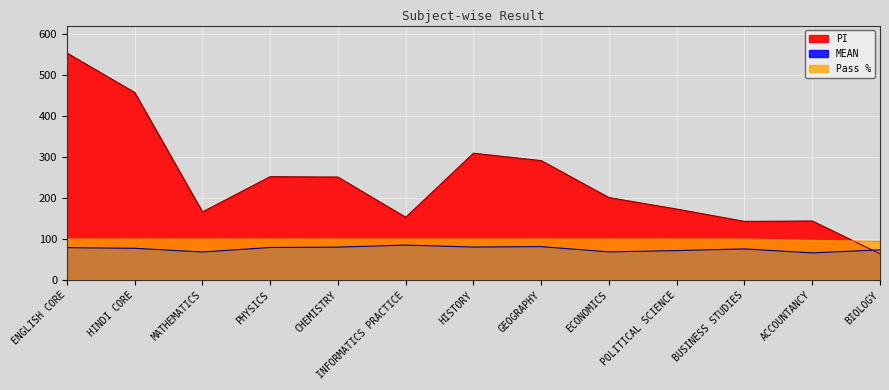

Reading left to right, what are all the values shown in this chart?

Pass %: ENGLISH CORE=100.0	HINDI CORE=100.0	MATHEMATICS=100.0	PHYSICS=100.0	CHEMISTRY=100.0	INFORMATICS PRACTICE=100.0	HISTORY=100.0	GEOGRAPHY=100.0	ECONOMICS=100.0	POLITICAL SCIENCE=100.0	BUSINESS STUDIES=100.0	ACCOUNTANCY=96.9	BIOLOGY=94.1
PI: ENGLISH CORE=553.0	HINDI CORE=457.0	MATHEMATICS=166.0	PHYSICS=252.0	CHEMISTRY=251.0	INFORMATICS PRACTICE=153.0	HISTORY=309.0	GEOGRAPHY=291.0	ECONOMICS=201.0	POLITICAL SCIENCE=173.0	BUSINESS STUDIES=143.0	ACCOUNTANCY=144.0	BIOLOGY=64.0
MEAN: ENGLISH CORE=79.1	HINDI CORE=77.5	MATHEMATICS=68.5	PHYSICS=79.5	CHEMISTRY=80.4	INFORMATICS PRACTICE=85.3	HISTORY=80.5	GEOGRAPHY=81.6	ECONOMICS=68.7	POLITICAL SCIENCE=71.9	BUSINESS STUDIES=76.0	ACCOUNTANCY=66.3	BIOLOGY=73.7